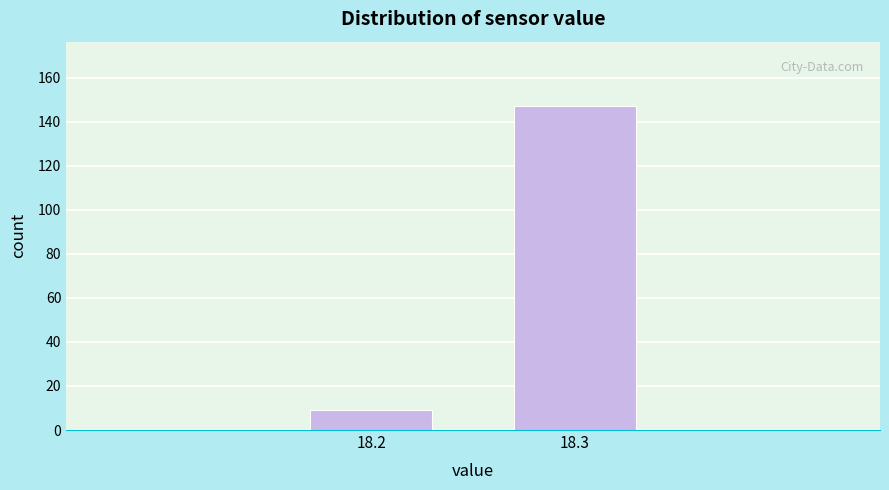

Reading right to left, what are all the values shown in this chart?

147	9